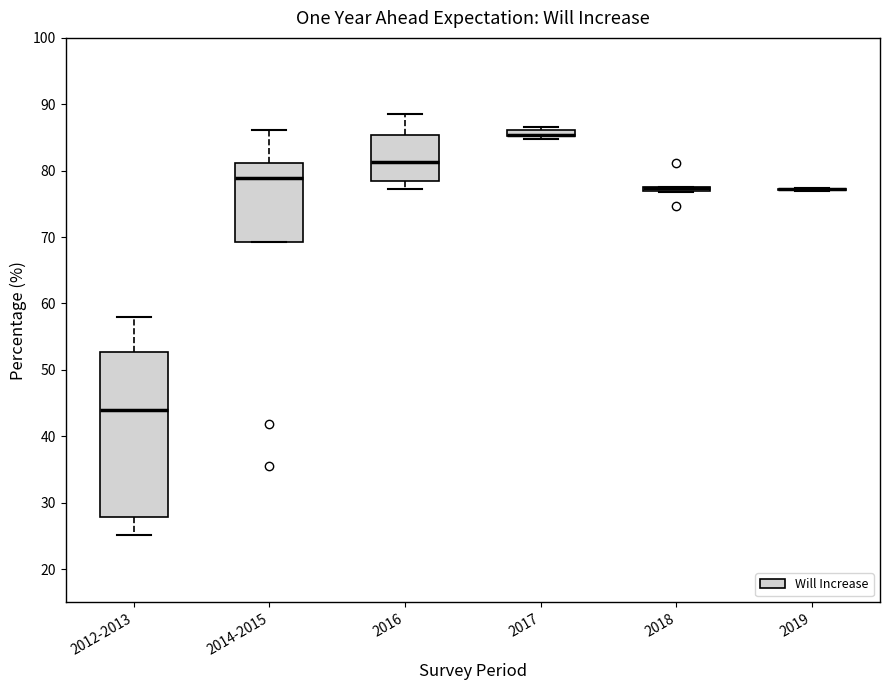

Where does the median line of the box for 2014-2015 sit on the y-axis? The values are not printed on the chart, so give them approximately, as read against the axis.

79